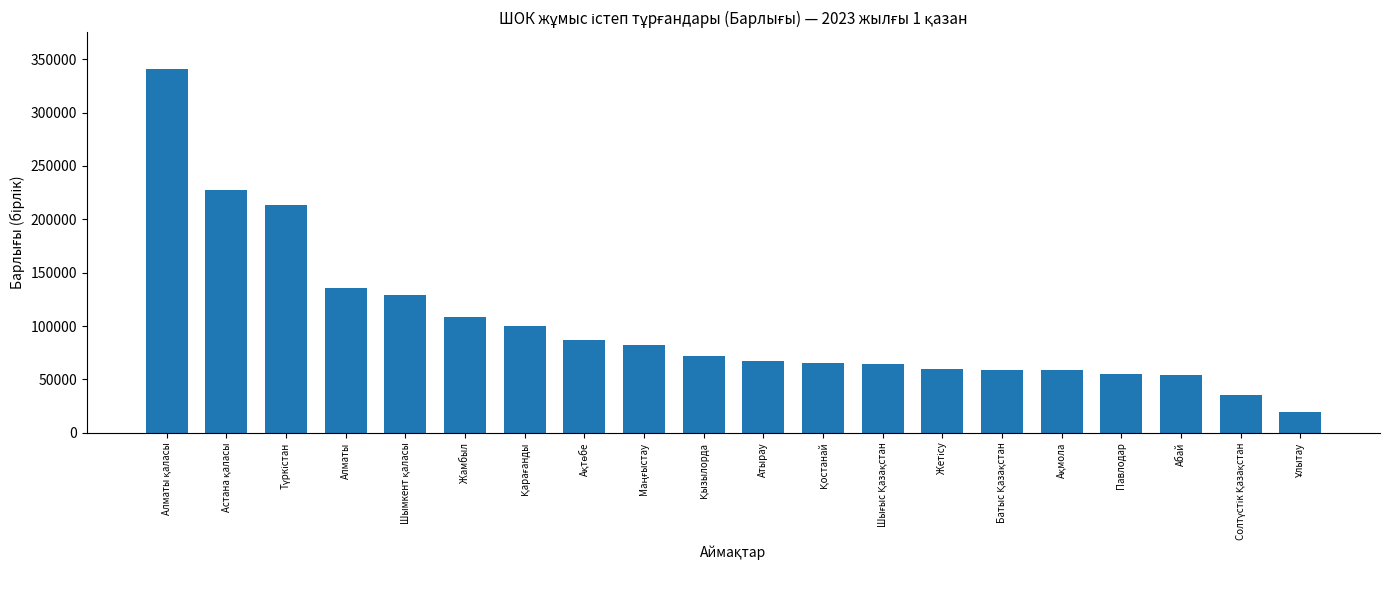

What is the label of the 17th bar from the right?

Алматы